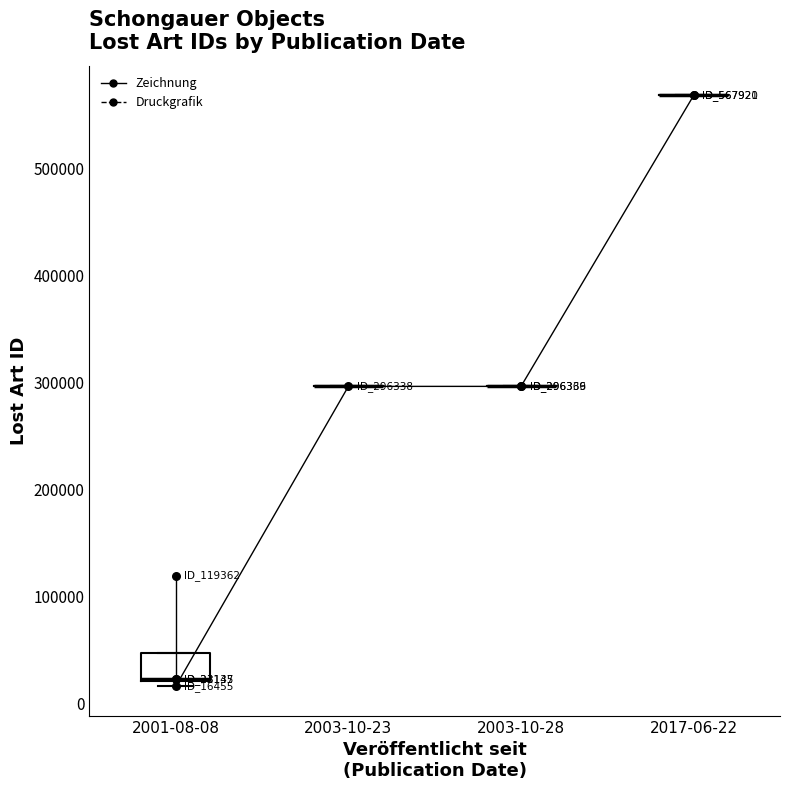

Approximately how many times larger is the value at 2001-08-08 compared to 2003-10-28?

0.4